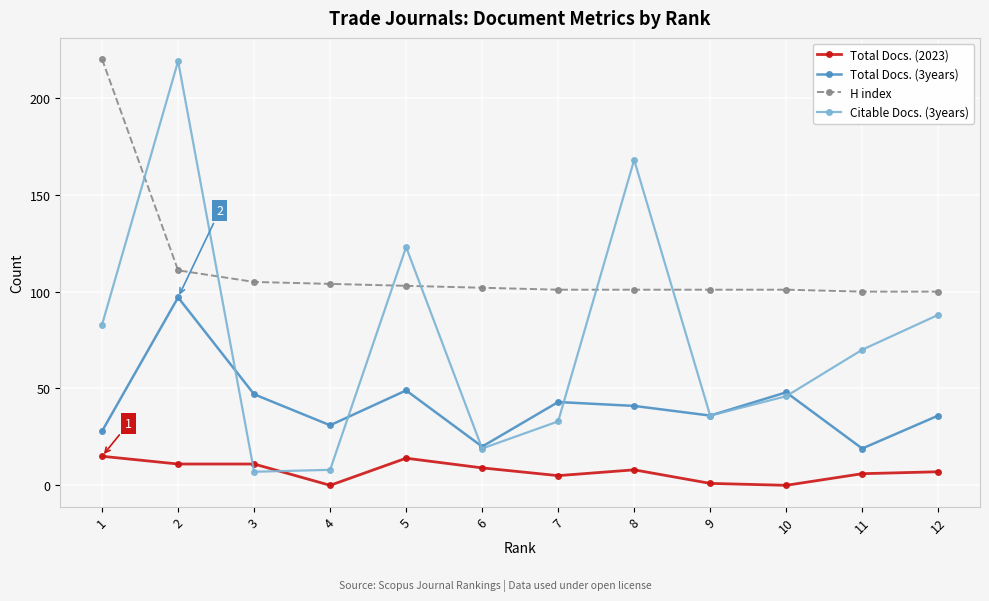

Rank the series at 12 from lowest to highest value.

Total Docs. (2023), Total Docs. (3years), Citable Docs. (3years), H index